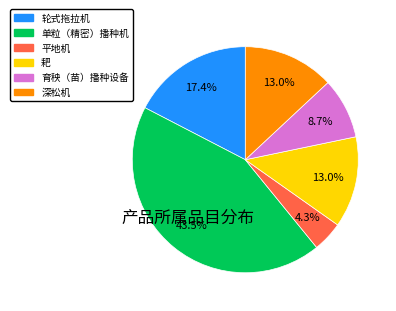

Is there a majority slice in this chart?

No